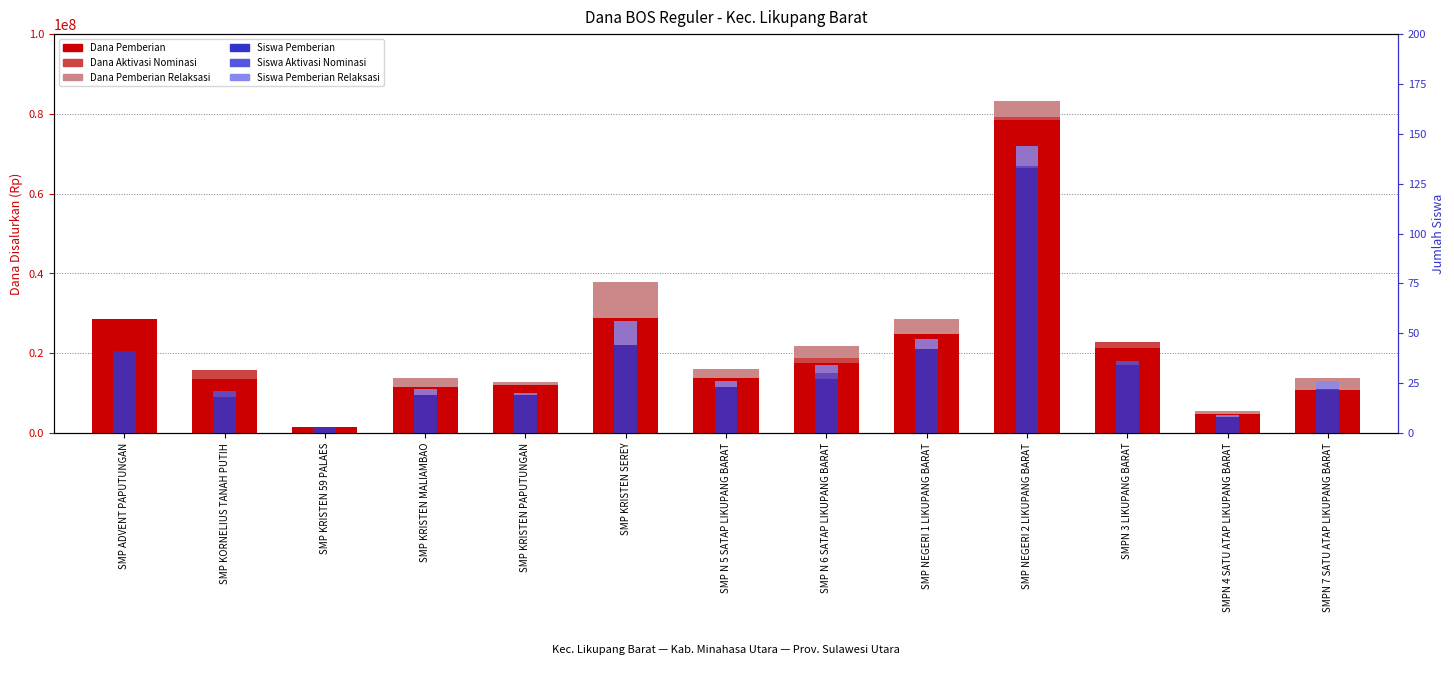

What is the label of the 4th bar from the left?

SMP KRISTEN MALIAMBAO